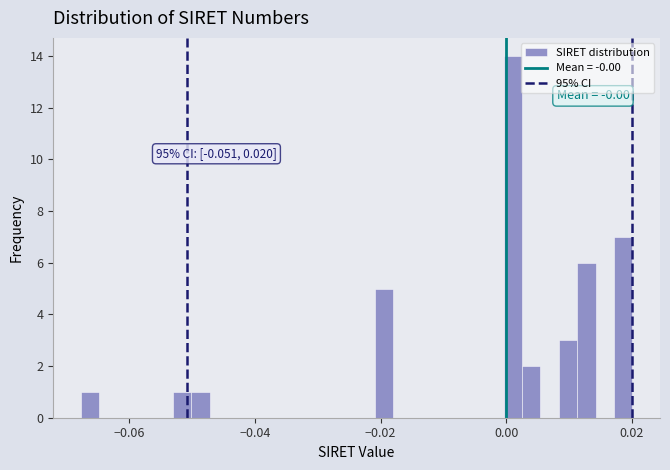

Around what value on the x-axis is the tallest bar? Give the approximate position of its centre, as read against the axis.

0.002